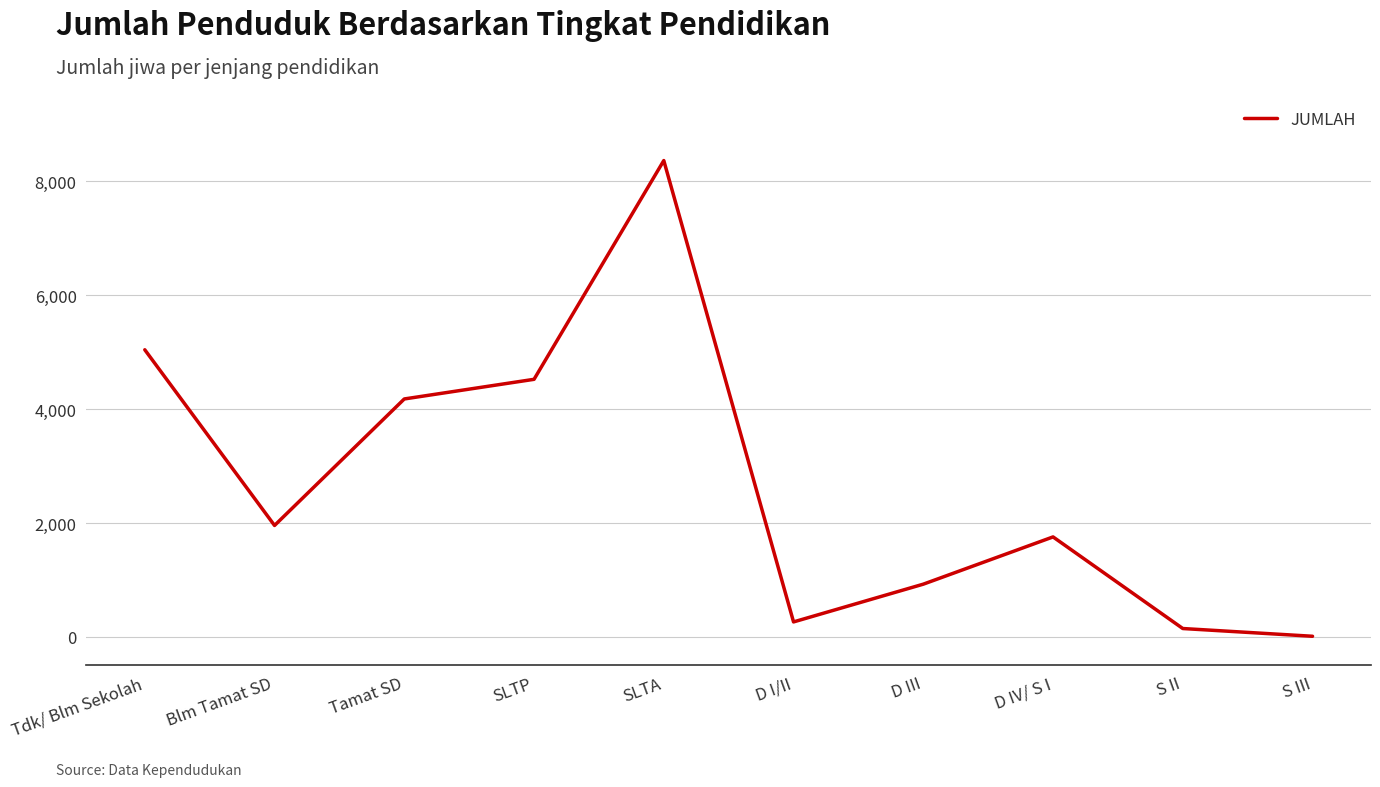

What is the maximum value shown in the chart?

8366